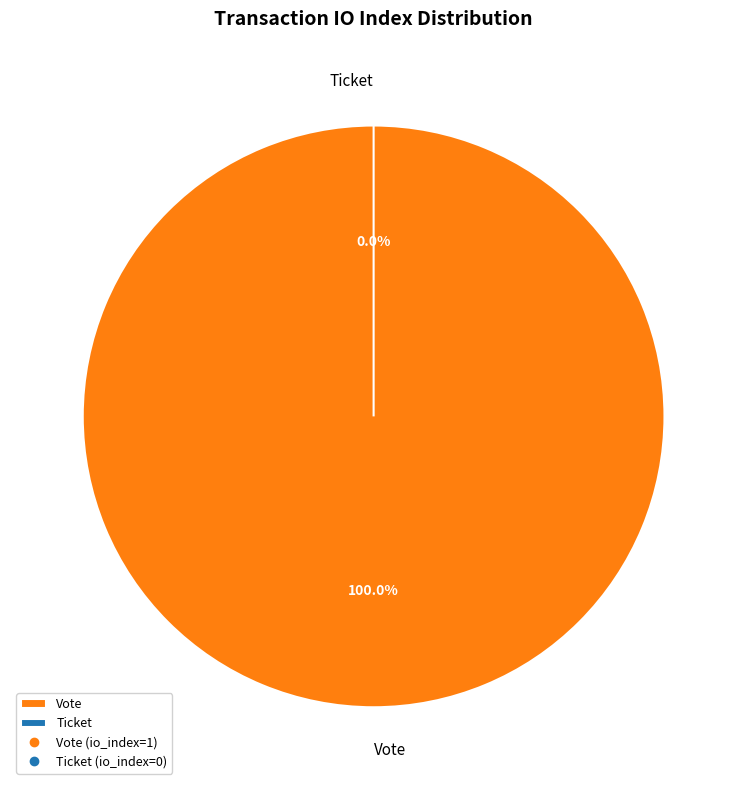

What is the total percentage of Ticket and Vote?

100.0%